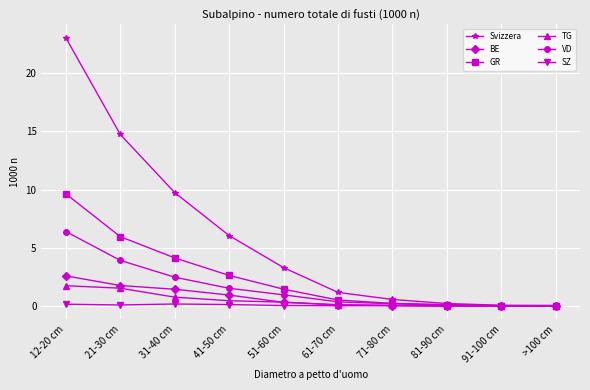

True or false: Svizzera has a value of 1.2 at 61-70 cm.

True